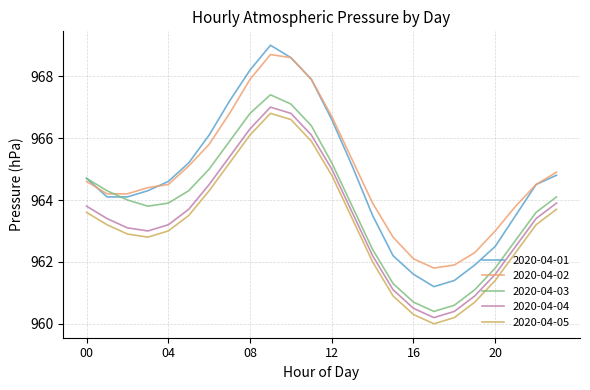

At how many categories does at least one series exceed 964?

16